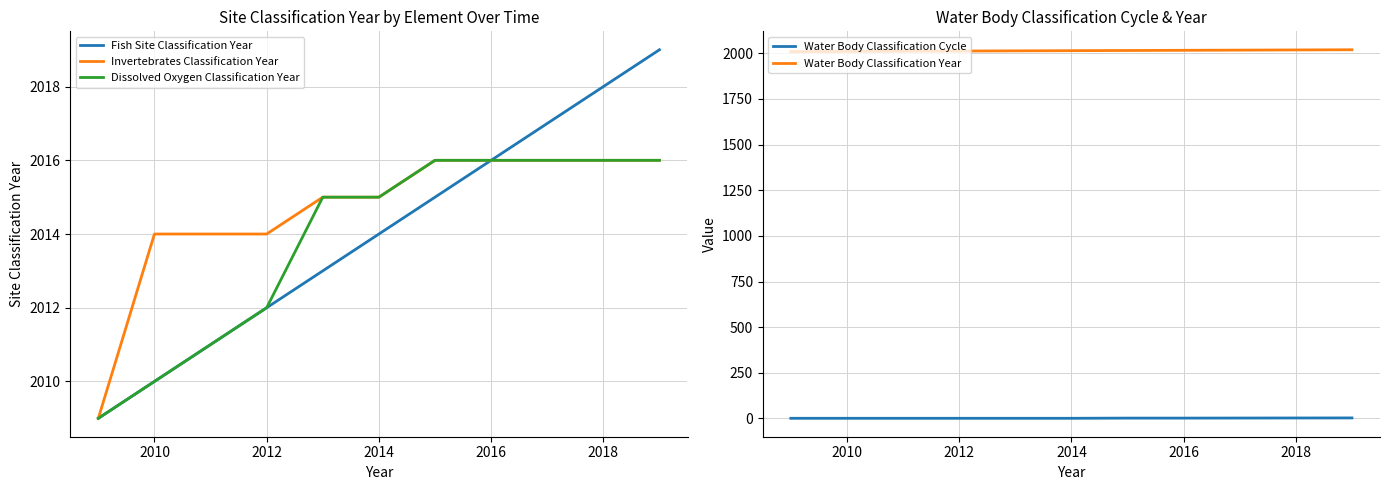

Reading left to right, list all the values displayed in this chart.

Fish Site Classification Year: 2009	2010	2011	2012	2013	2014	2015	2016	2019
Invertebrates Classification Year: 2009	2014	2014	2014	2015	2015	2016	2016	2016
Dissolved Oxygen Classification Year: 2009	2010	2011	2012	2015	2015	2016	2016	2016
Water Body Classification Cycle: 1	1	1	1	1	1	2	2	3
Water Body Classification Year: 2009	2010	2011	2012	2013	2014	2015	2016	2019